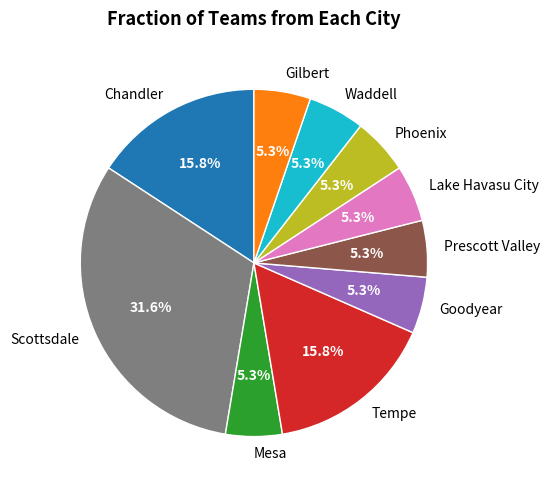

Which slice is the largest?

Scottsdale